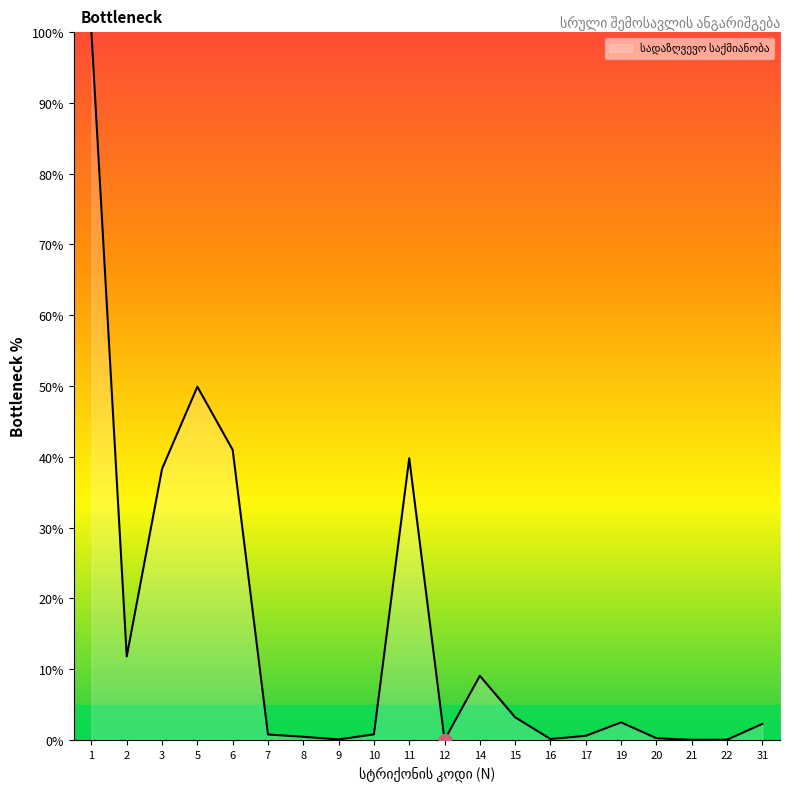

The chart shows a value of 0.0 at 22. True or false?

True